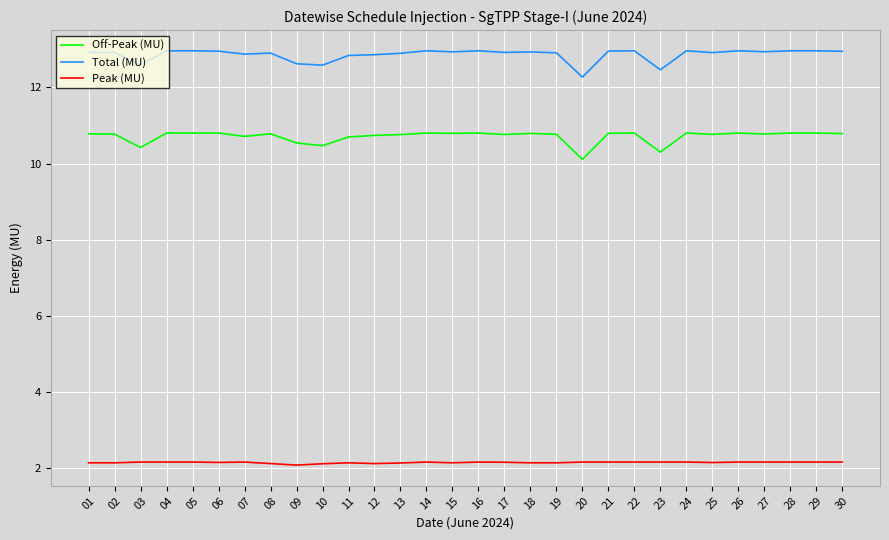

Between 15 and 23, which series saw the biggest shift?

Off-Peak (MU)